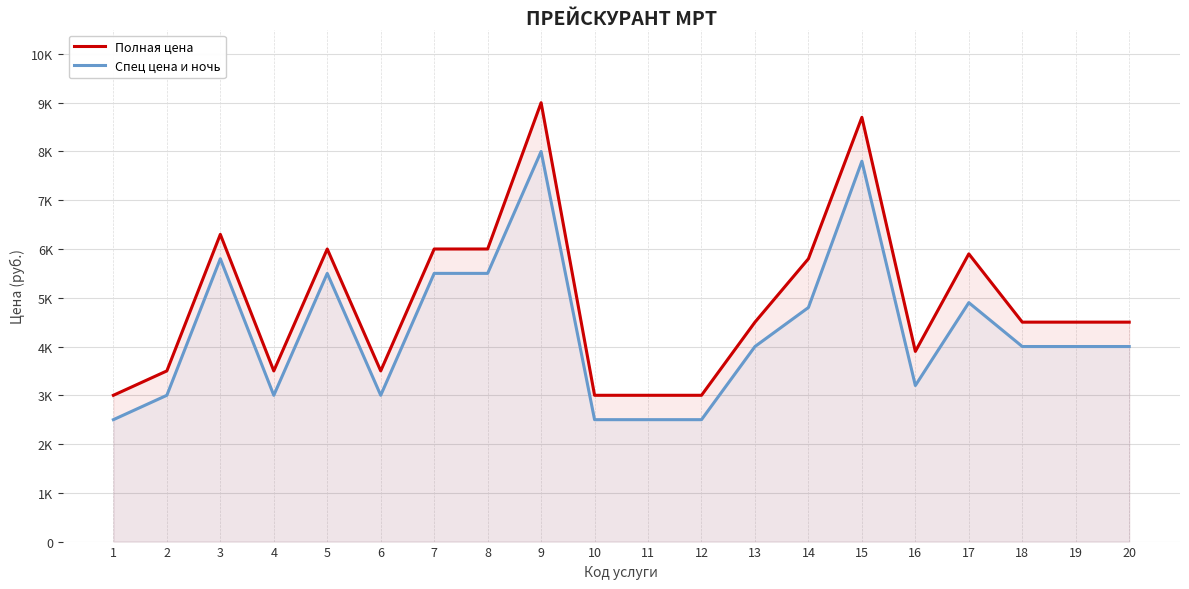

Which category has the highest value in the Полная цена series?

9